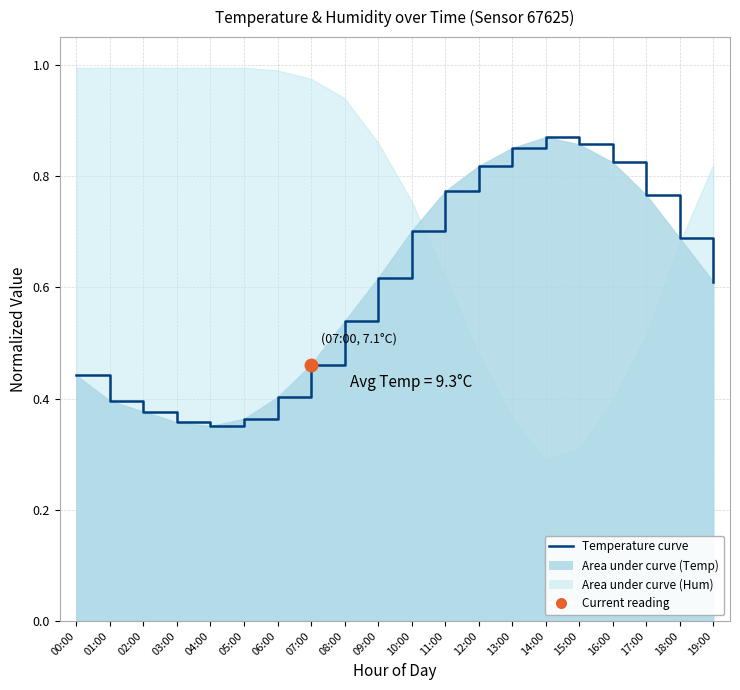

What is the average value?

0.6